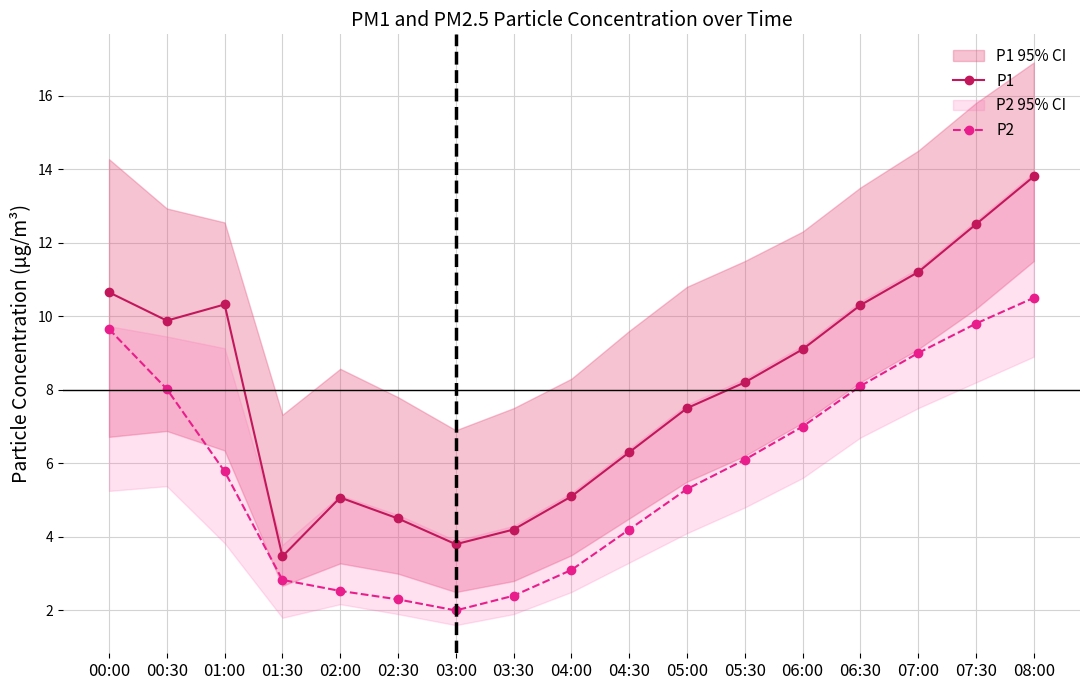

What is the label of the 3rd point from the left?

01:00